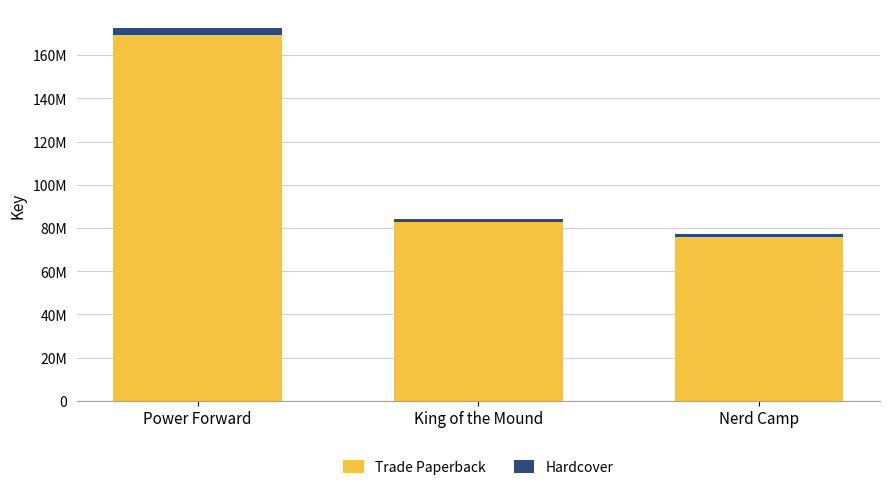

Does the chart contain stacked bars?

Yes